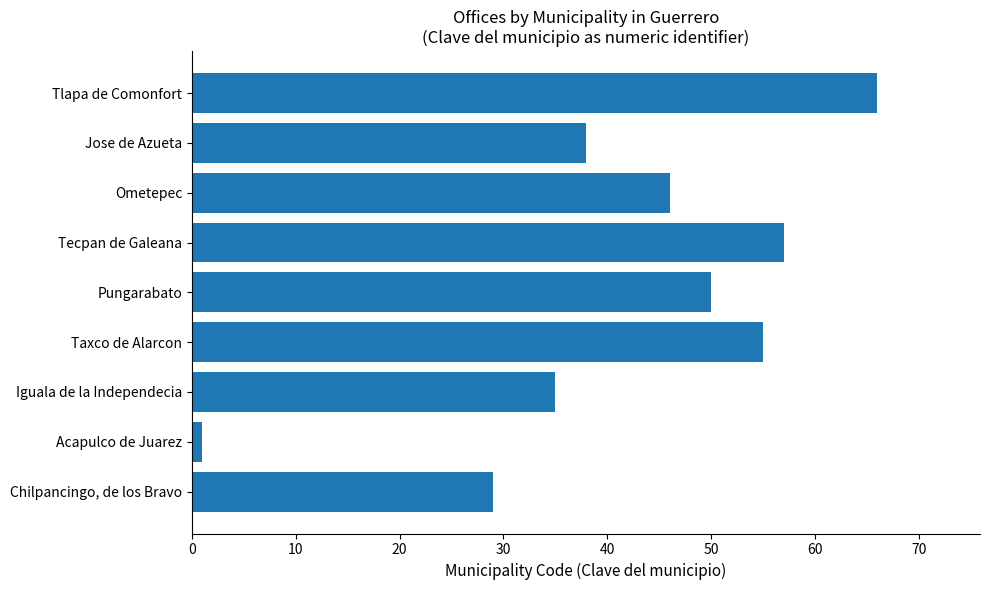

Which label corresponds to the largest value in the chart?

Tlapa de Comonfort